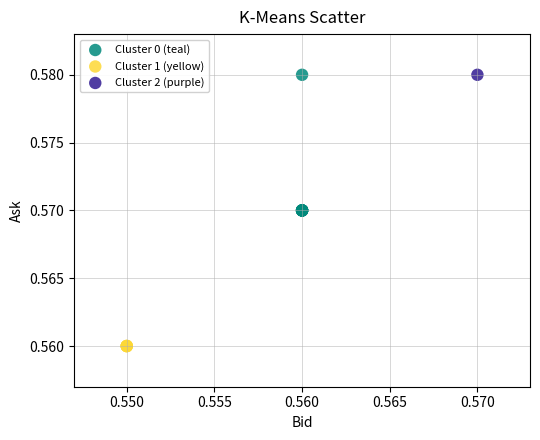

What are all the series names shown in the legend?

Cluster 0 (teal), Cluster 1 (yellow), Cluster 2 (purple)